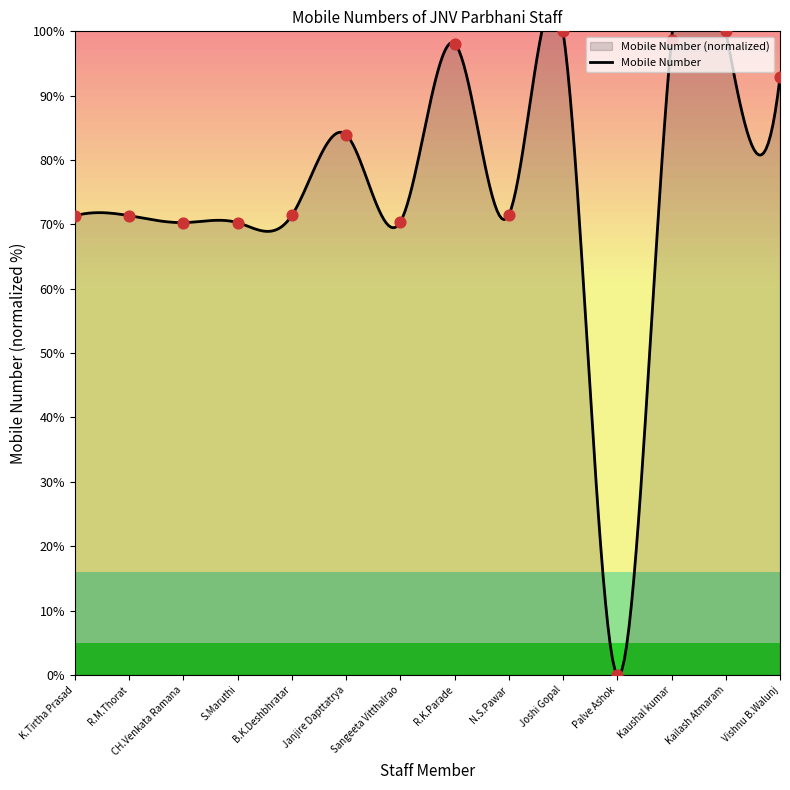

Which has a higher value, K.Tirtha Prasad or N.S.Pawar?

N.S.Pawar